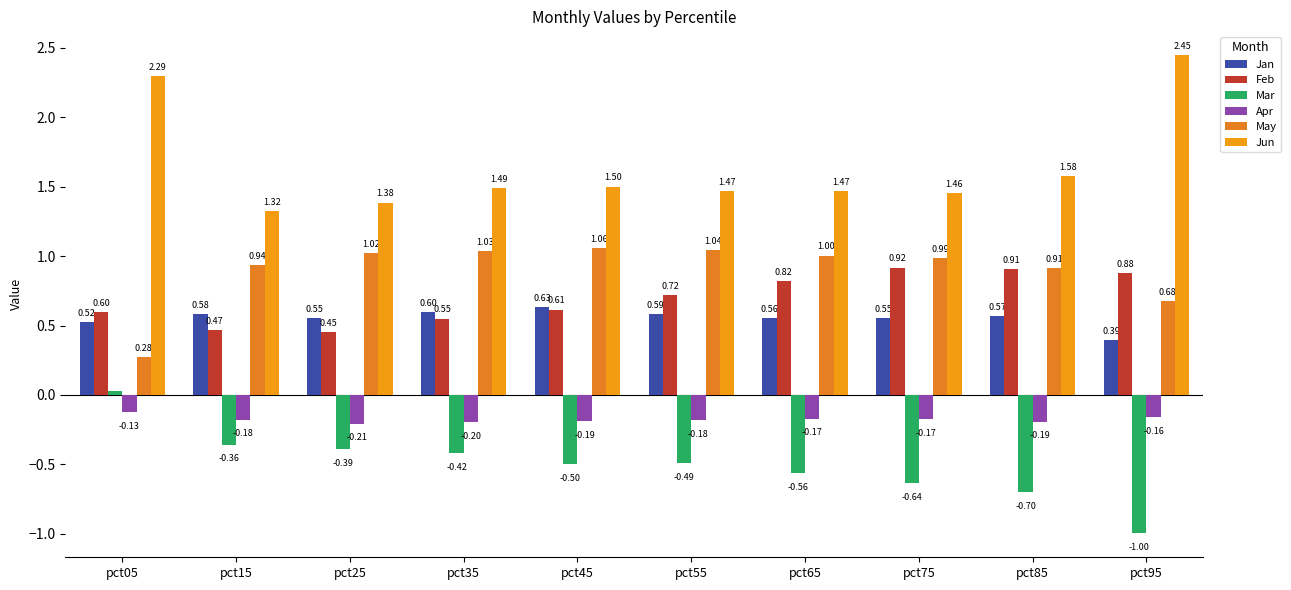

Read the Jun value at pct15.

1.3